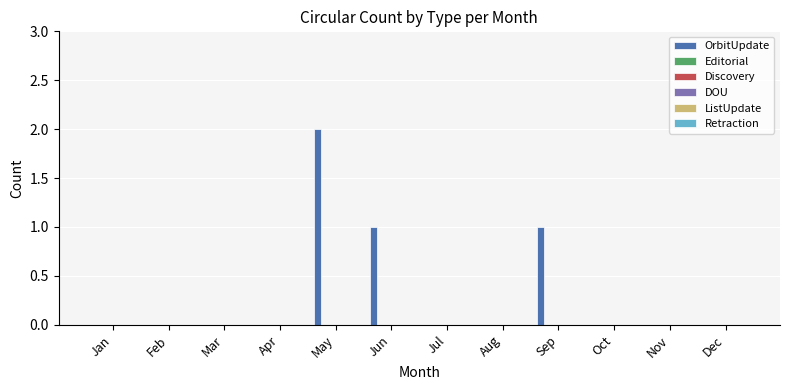

What is the sum of all values?

4